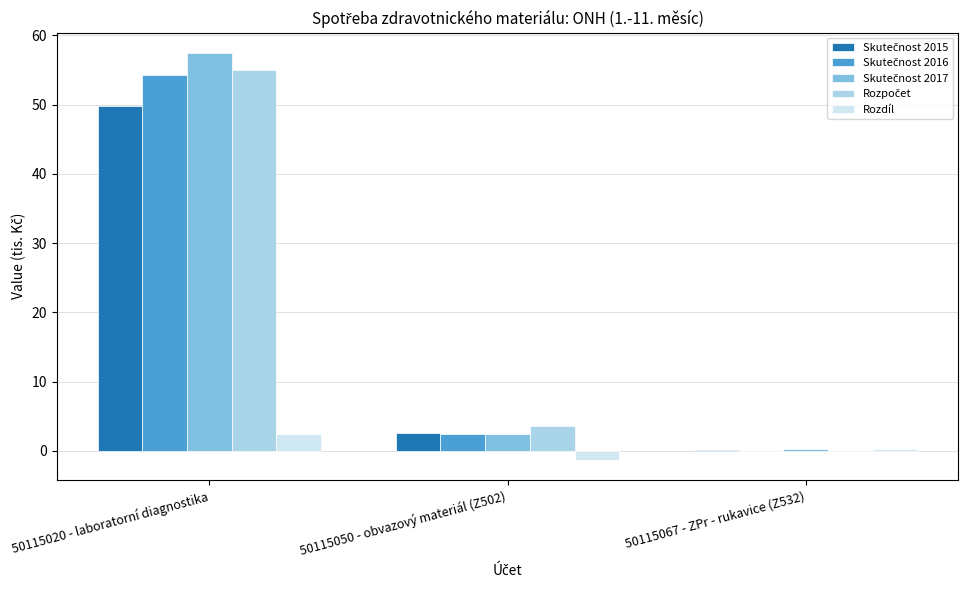

What is the average value of the Rozdíl series?

0.5